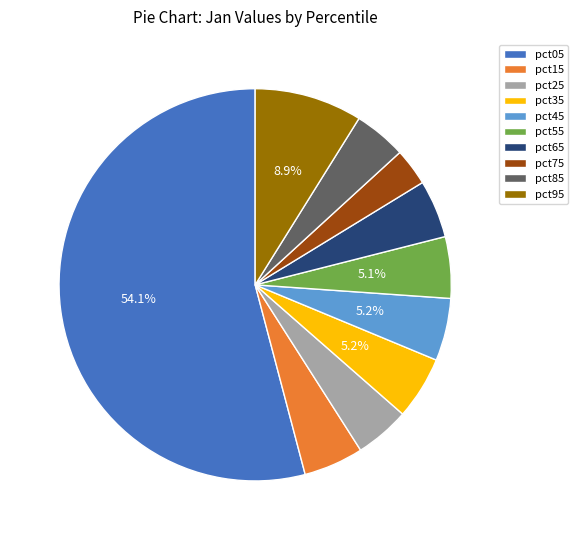

What is the smallest slice in the pie chart?

pct75